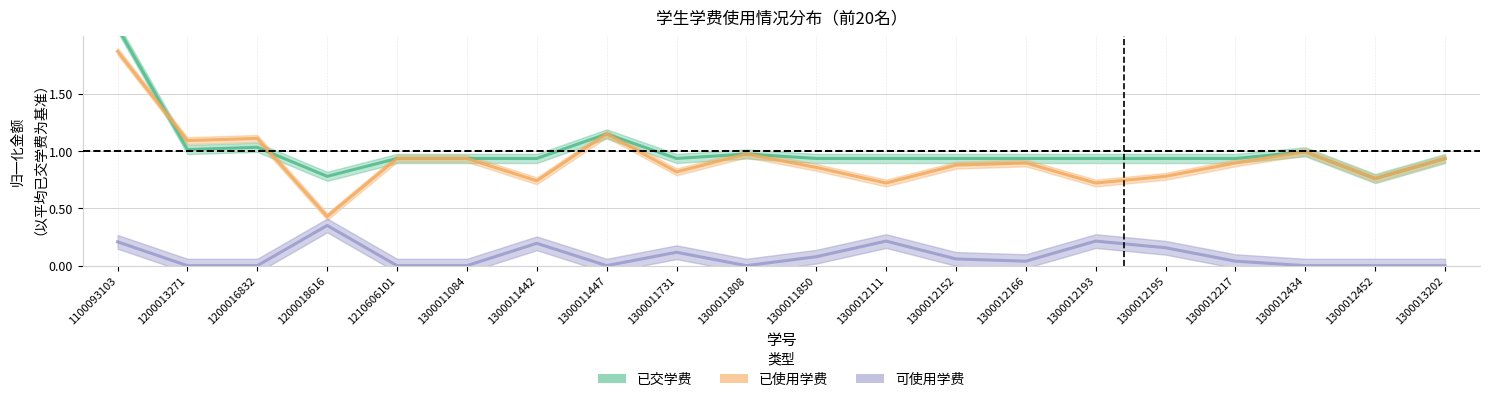

Does the chart display data point markers on the line(s)?

No